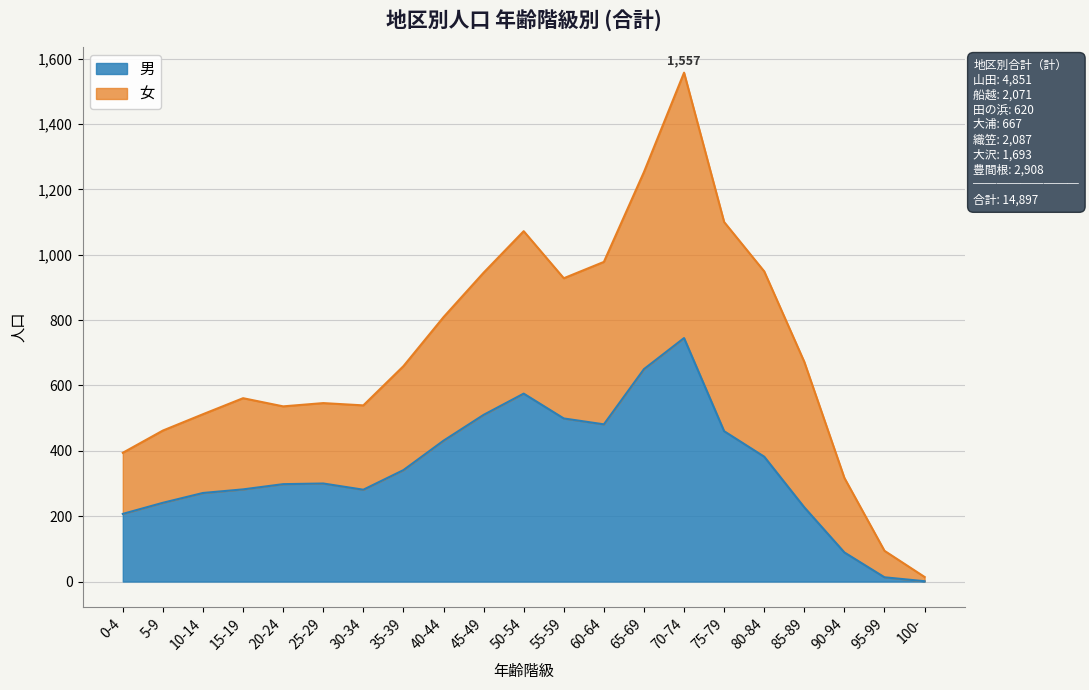

Which has a higher value, 40-44 or 0-4?

40-44